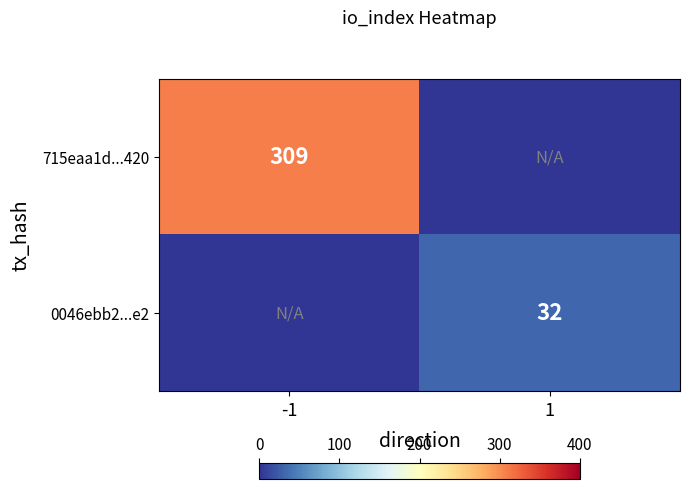

The 715eaa1d...420 series shows 309 at -1. True or false?

True